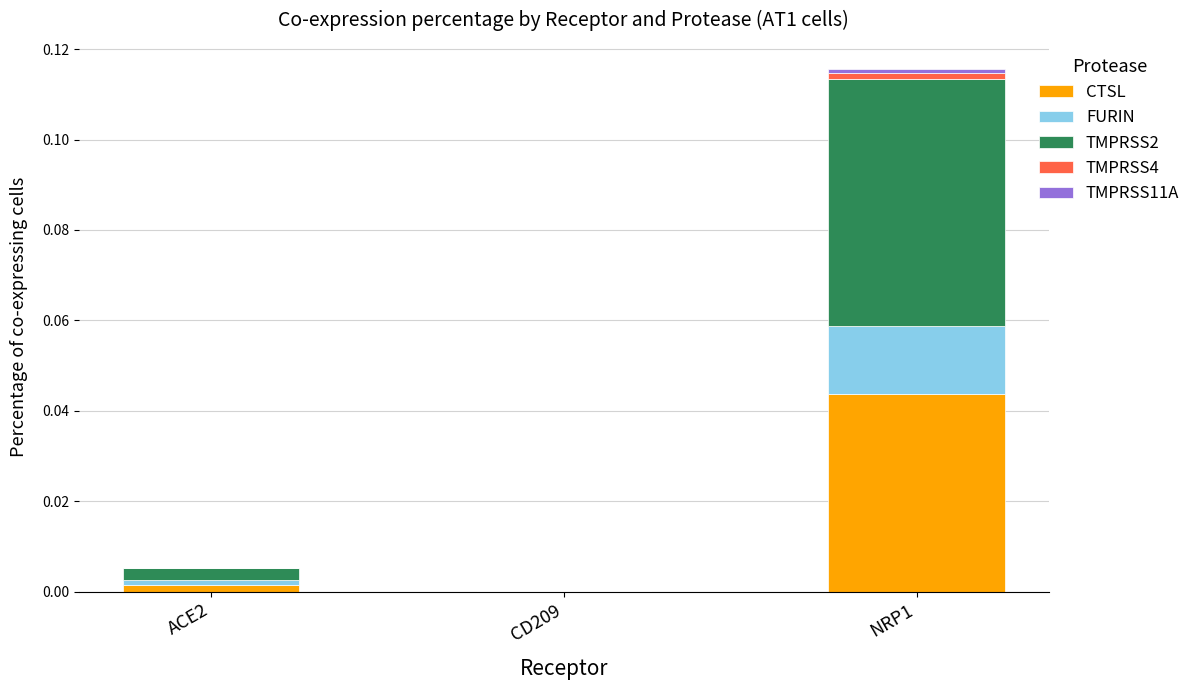

Which category has the highest value in the CTSL series?

NRP1